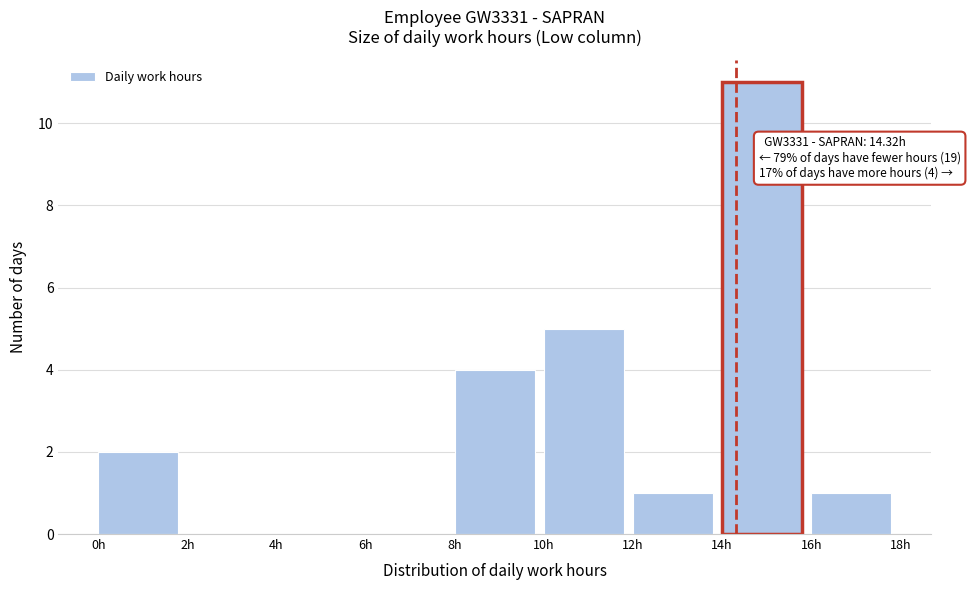

Over which range of the x-axis is the bar tallest?

14 to 16